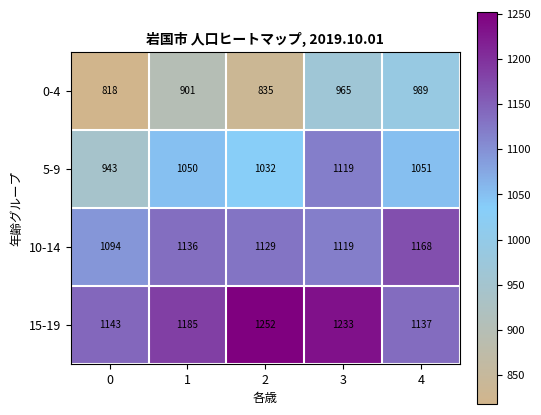

Count the number of data series in this chart.

4